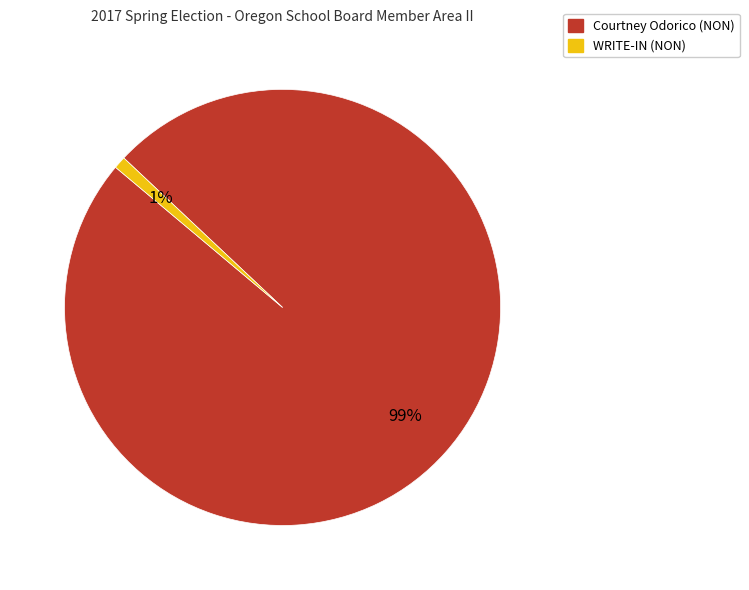

To the nearest percent, what is the average slice percentage?

50%